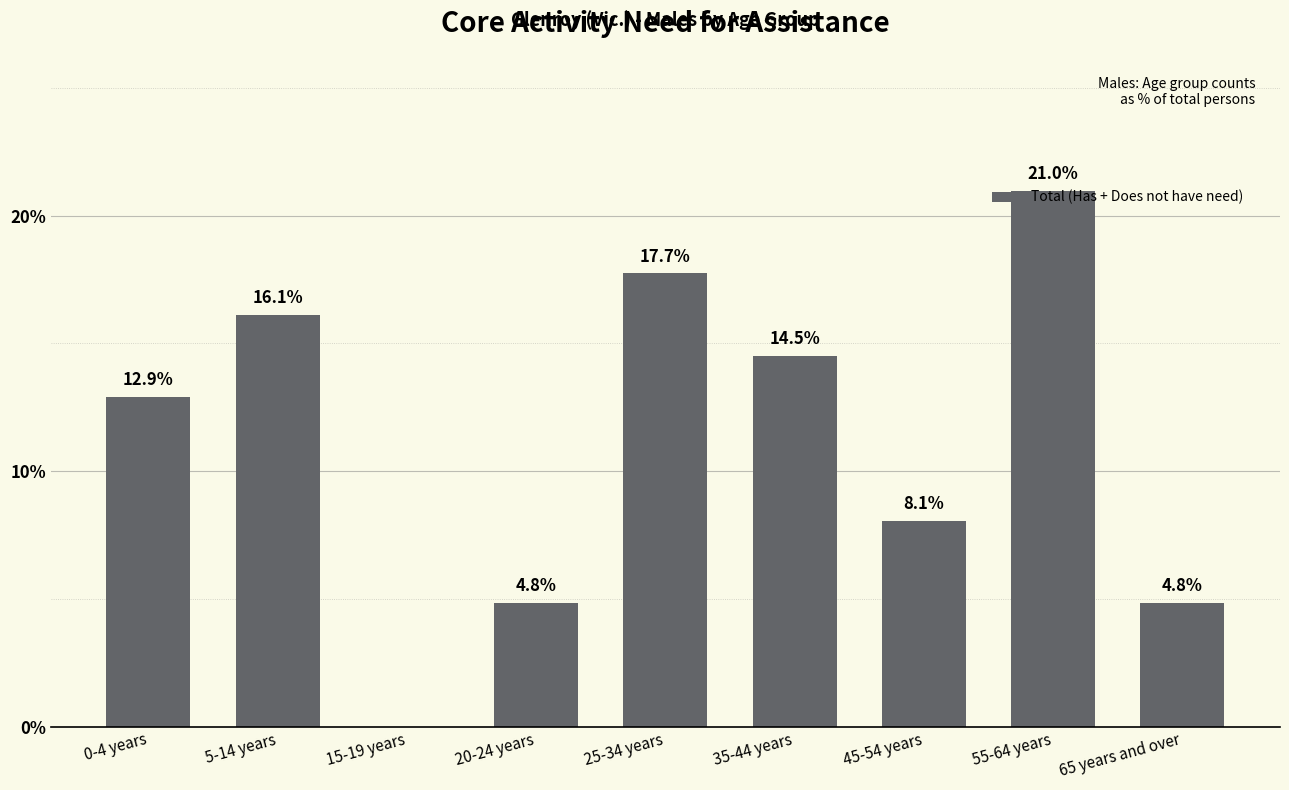

What value does the data have at 25-34 years?

17.7